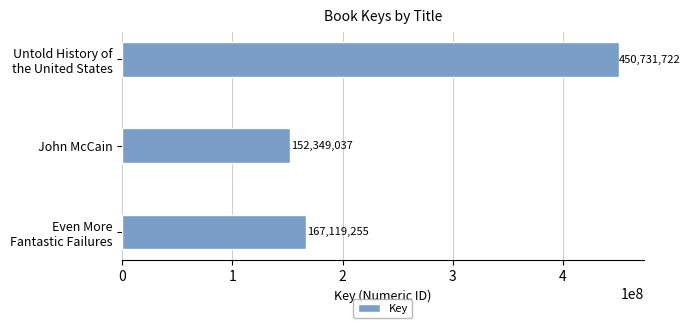

Reading top to bottom, transcribe all the data shown in this chart.

450731722	152349037	167119255